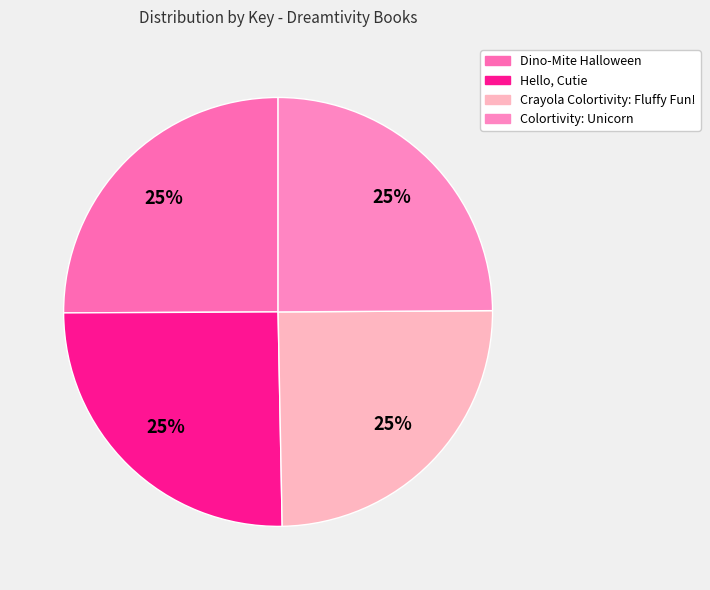

What percentage is the Colortivity: Unicorn slice, to the nearest percent?

25%